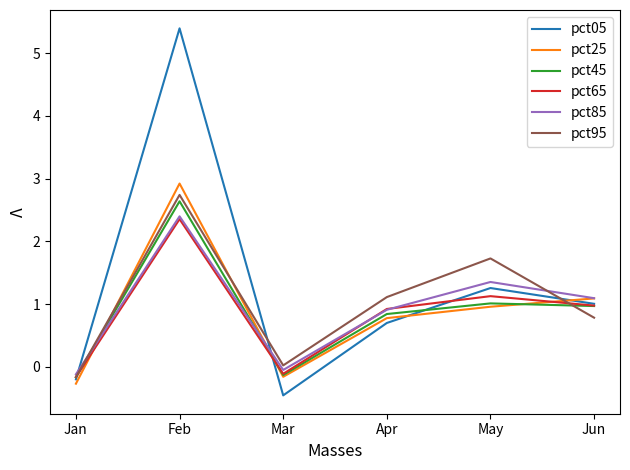

What is the approximate value of pct25 at Feb?

2.9